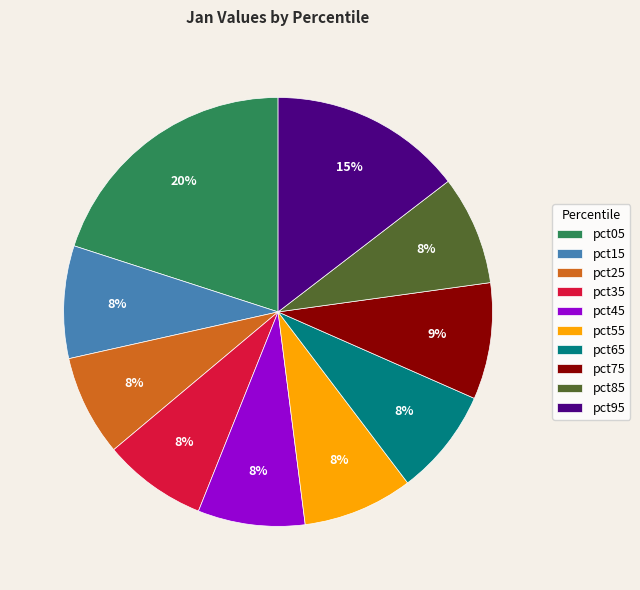

To the nearest percent, what is the combined percentage of pct25 and pct15?

16%